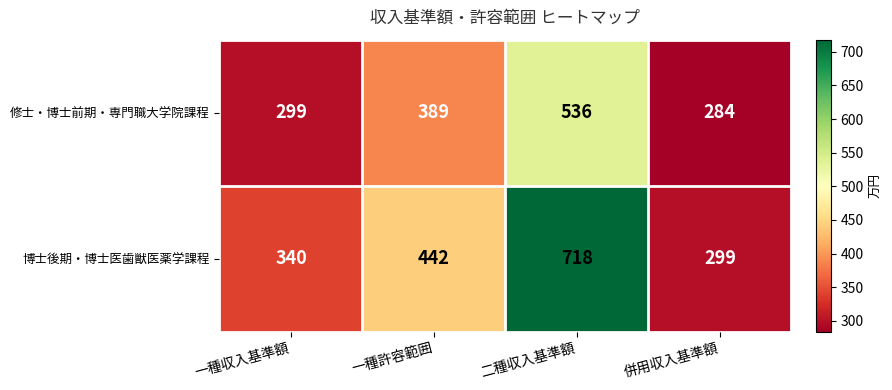

Rank the series by their average value, from highest to lowest.

博士後期・博士医歯獣医薬学課程, 修士・博士前期・専門職大学院課程